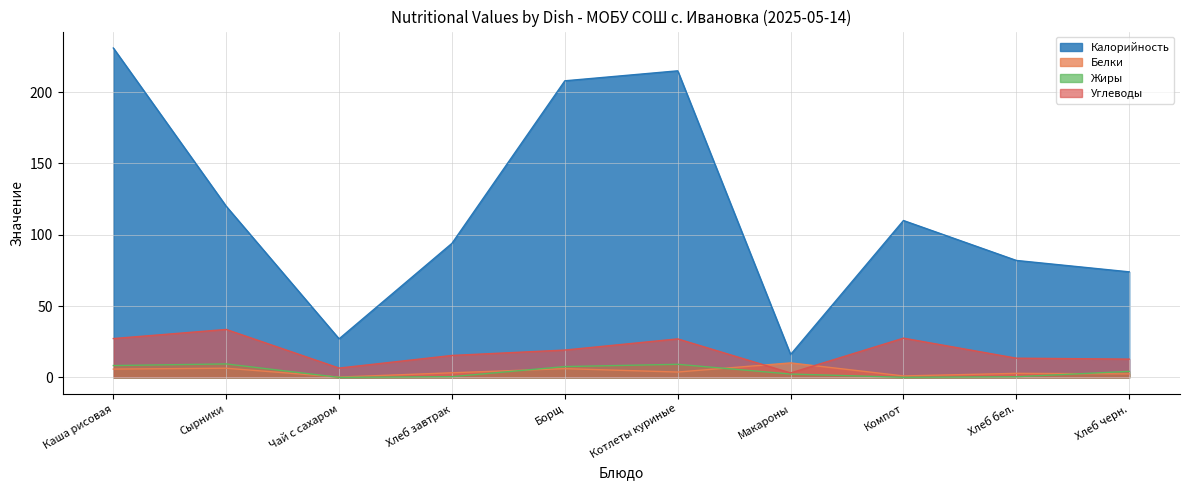

Reading left to right, list all the values displayed in this chart.

Калорийность: Каша рисовая=231.0	Сырники=120.0	Чай с сахаром=27.0	Хлеб завтрак=94.0	Борщ=208.0	Котлеты куриные=215.0	Макароны=16.0	Компот=110.0	Хлеб бел.=82.0	Хлеб черн.=74.0
Белки: Каша рисовая=5.8	Сырники=6.4	Чай с сахаром=0.2	Хлеб завтрак=3.2	Борщ=6.1	Котлеты куриные=3.7	Макароны=10.1	Компот=1.0	Хлеб бел.=2.8	Хлеб черн.=2.4
Жиры: Каша рисовая=8.3	Сырники=9.4	Чай с сахаром=0.0	Хлеб завтрак=0.5	Борщ=7.5	Котлеты куриные=9.2	Макароны=2.3	Компот=0.1	Хлеб бел.=0.4	Хлеб черн.=4.2
Углеводы: Каша рисовая=27.2	Сырники=33.6	Чай с сахаром=6.5	Хлеб завтрак=15.4	Борщ=19.1	Котлеты куриные=27.0	Макароны=3.1	Компот=27.5	Хлеб бел.=13.4	Хлеб черн.=12.8